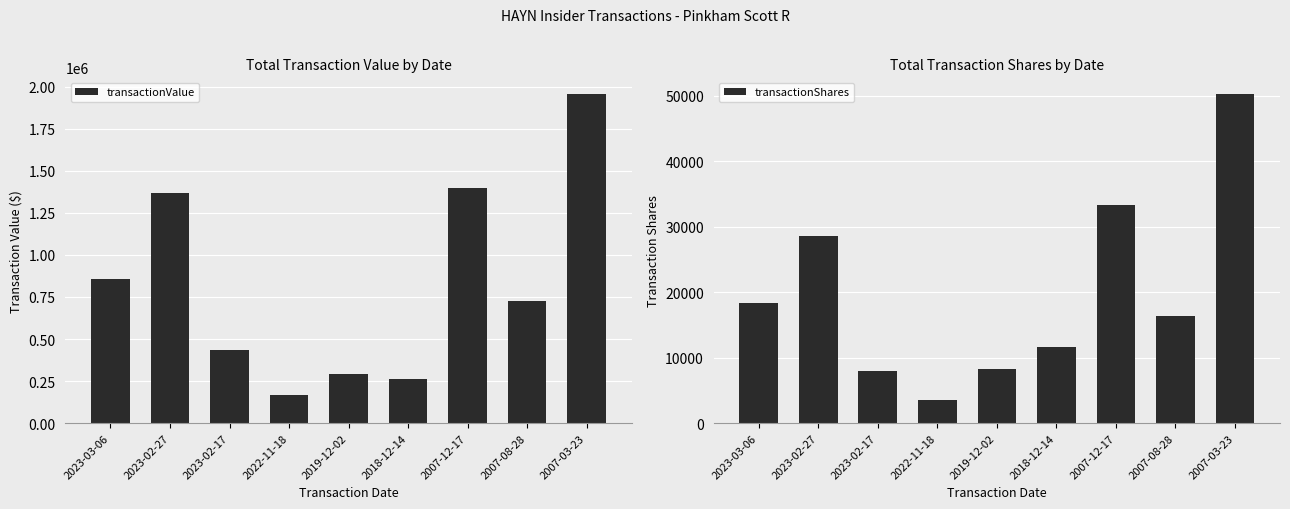

Which label corresponds to the largest value in the chart?

2007-03-23